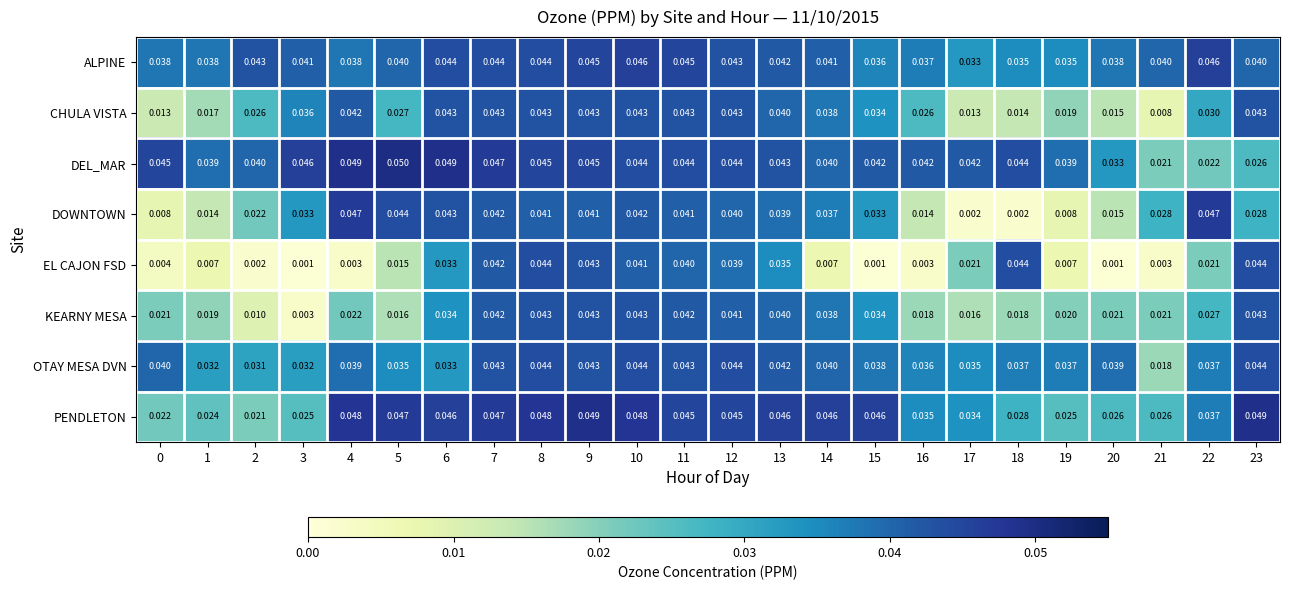

Which series has the largest range (max minus min)?

DOWNTOWN